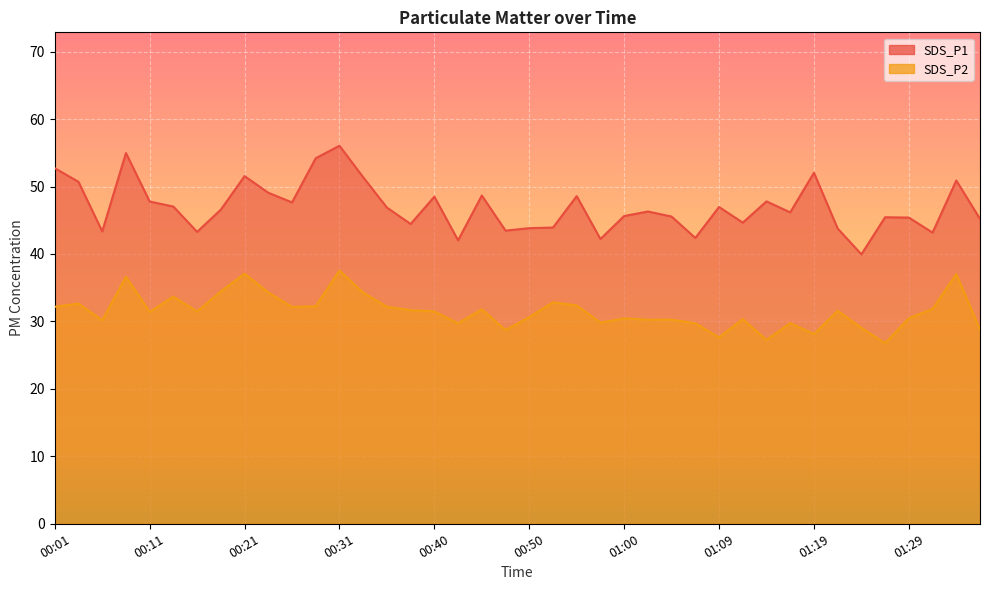

What is the average value of the SDS_P2 series?

31.5